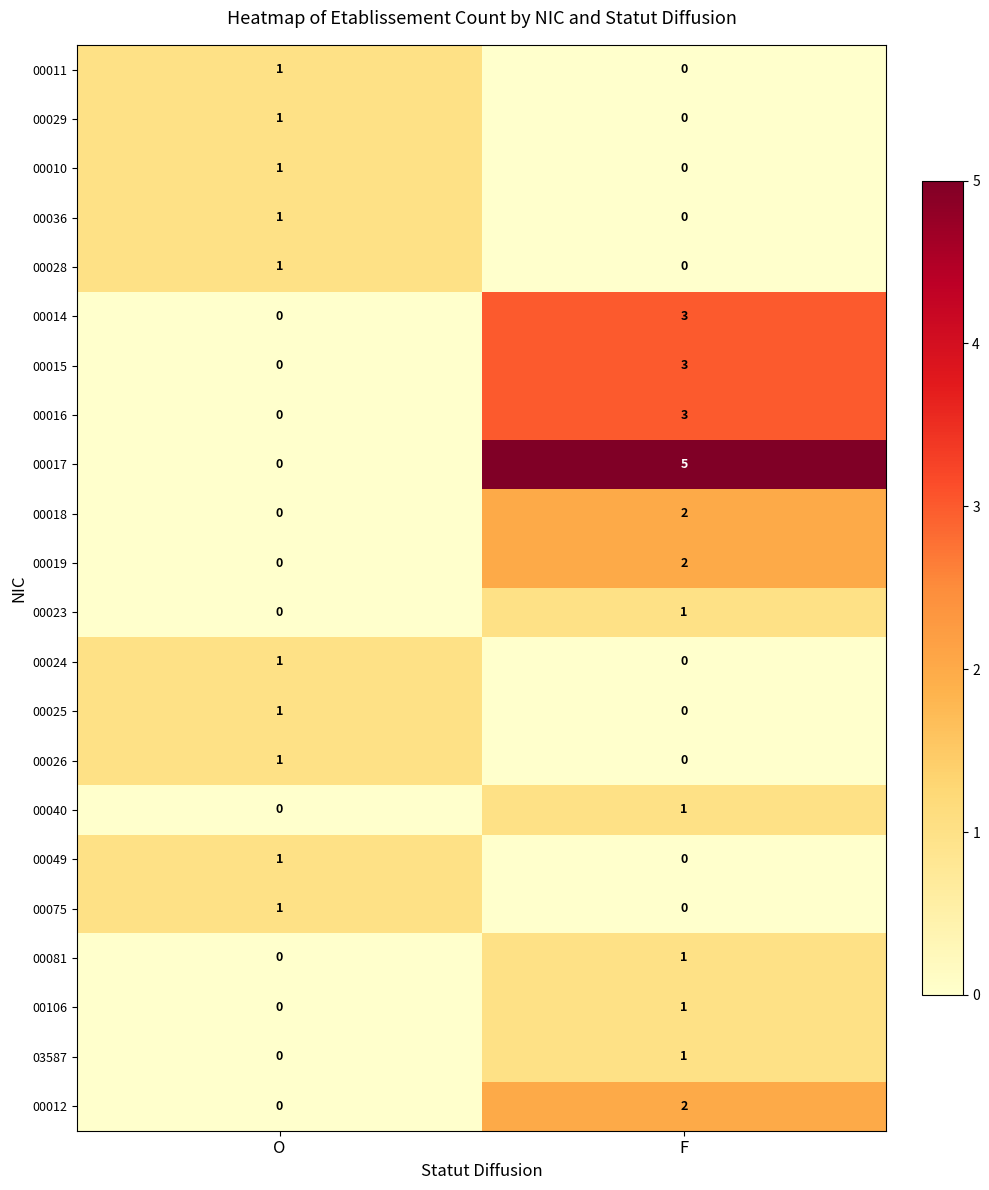

What is the difference between the highest and lowest values at F?

5